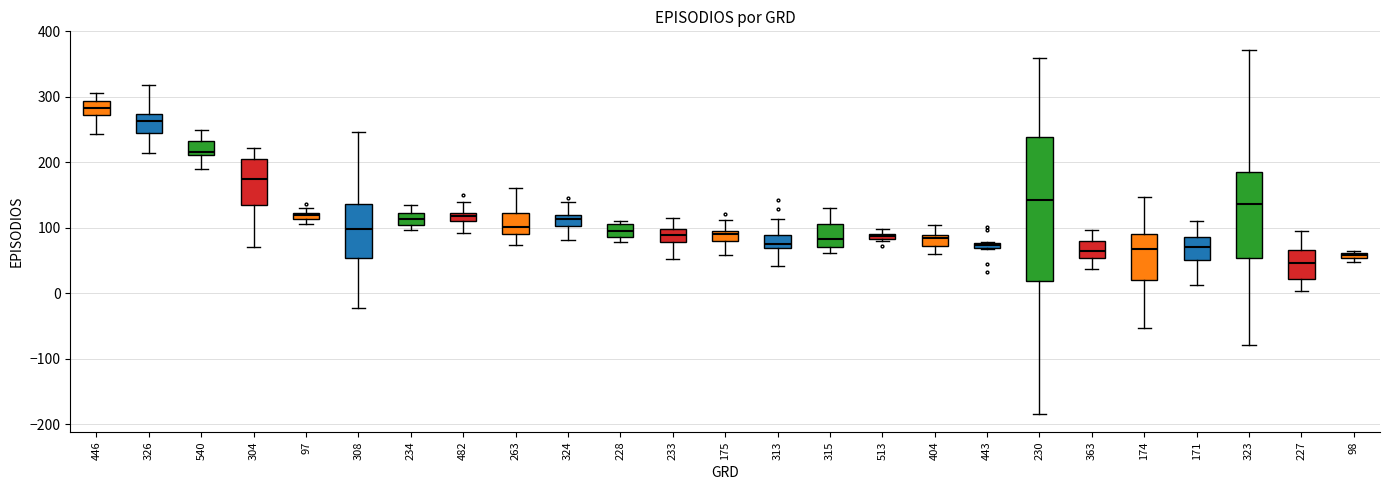

Where is the upper edge of the box at x = 228 on the y-axis? The values are not printed on the chart, so give them approximately, as read against the axis.

110